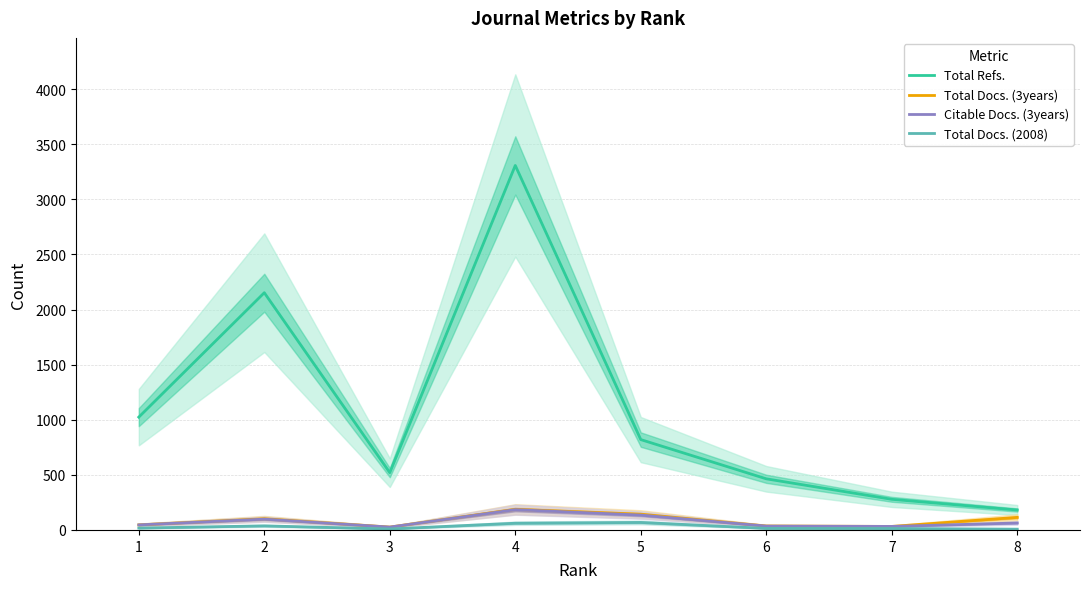

Is the value of Citable Docs. (3years) at 6 greater than the value of Total Docs. (2008) at 5?

No